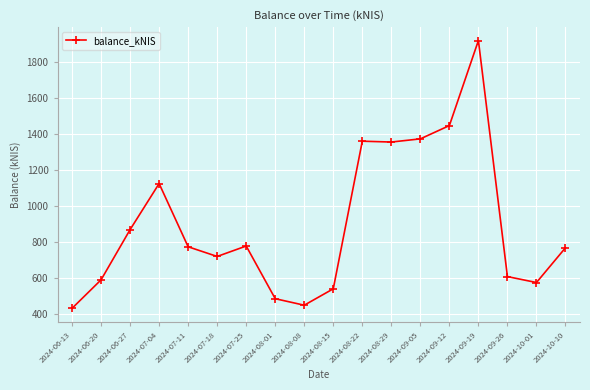

Between 2024-07-04 and 2024-07-18, which is larger?

2024-07-04